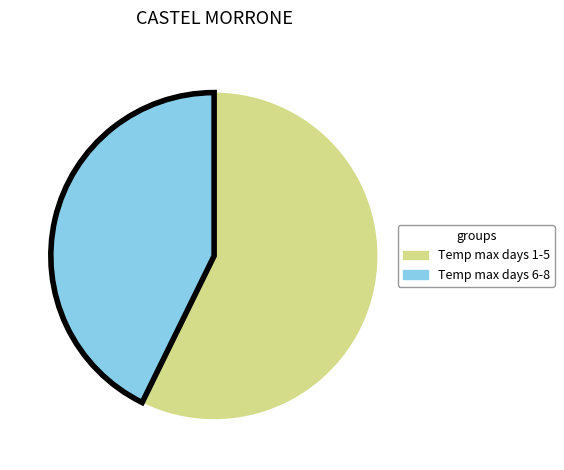

Do Temp max days 6-8 and Temp max days 1-5 together represent more than half of the pie?

Yes